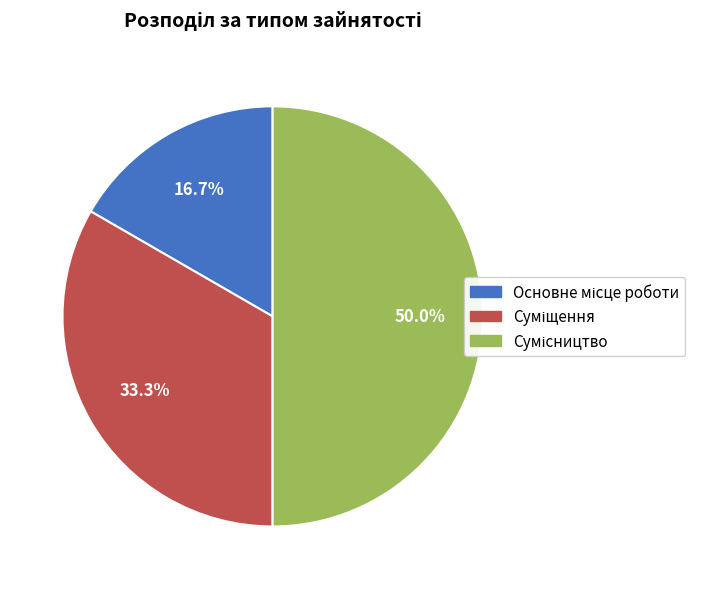

How many segments does this pie chart have?

3